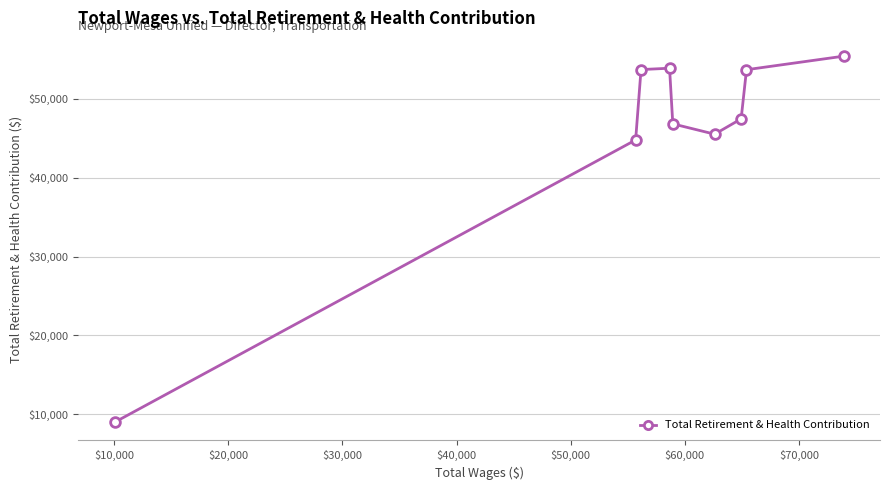

What is the greatest value displayed?

55417